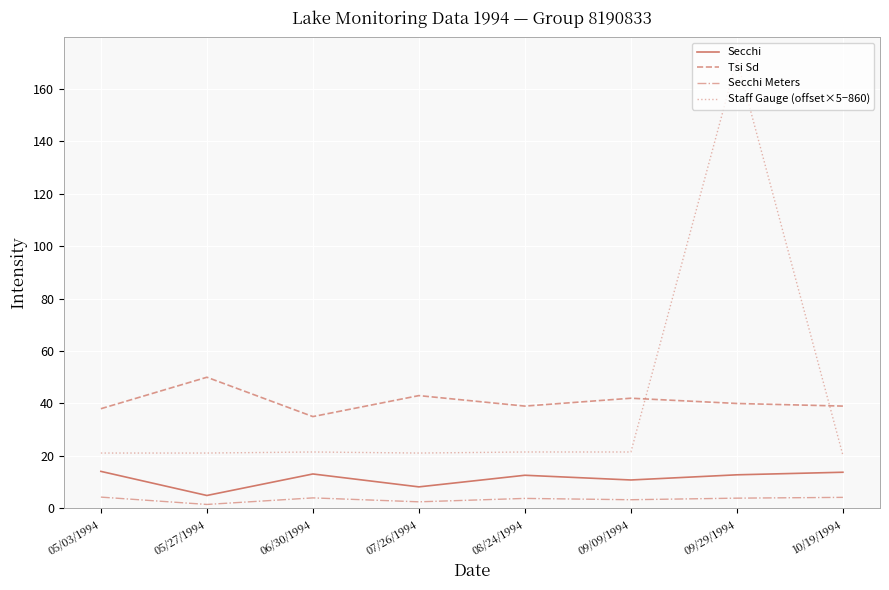

Is the value of Secchi at 07/26/1994 greater than the value of Secchi Meters at 06/30/1994?

Yes